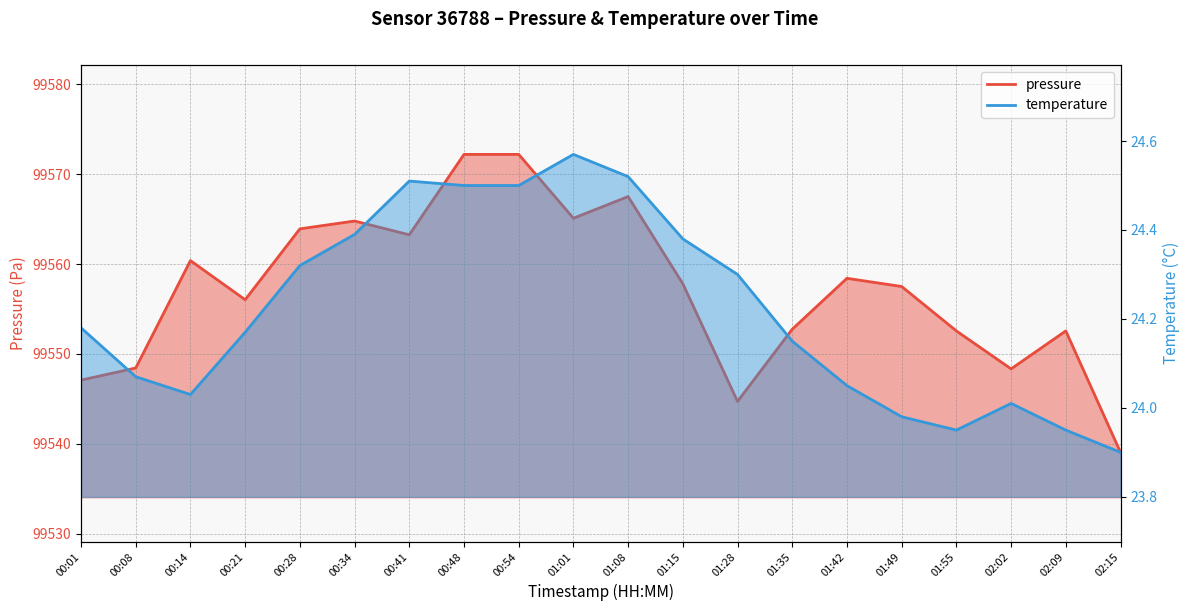

What is the greatest value displayed?

99572.2